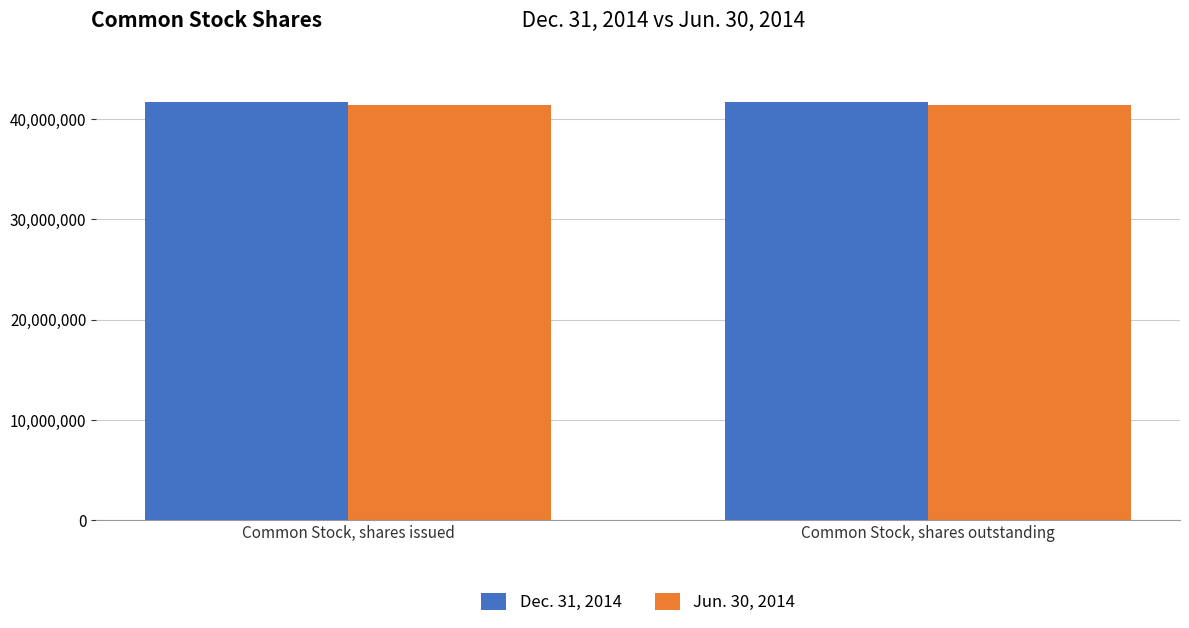

What is the spread (max minus min) of values at Common Stock, shares issued?

262770